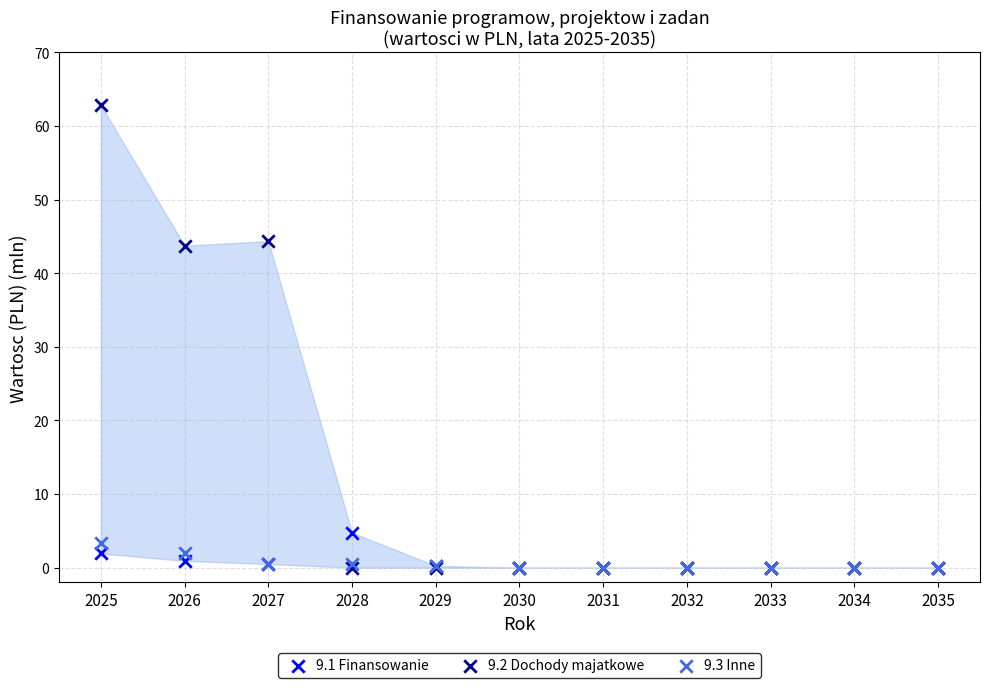

Which series has the largest Y range (max minus min)?

9.2 Dochody majatkowe